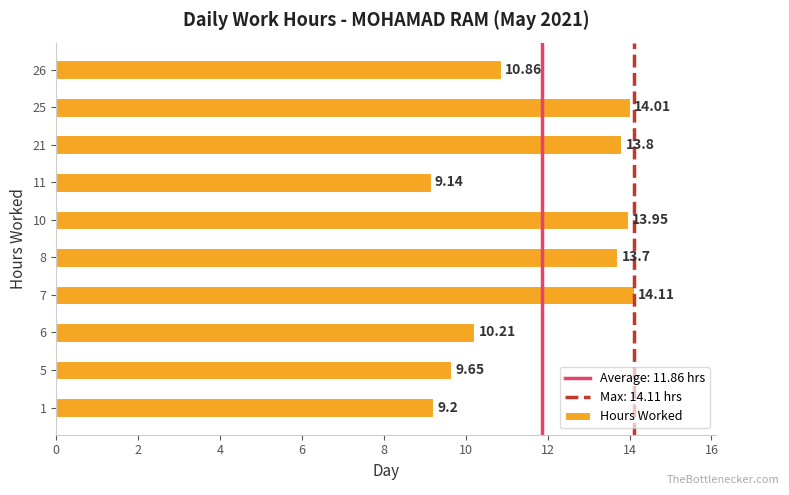

Rank the categories by value from highest to lowest.

7, 25, 10, 21, 8, 26, 6, 5, 1, 11